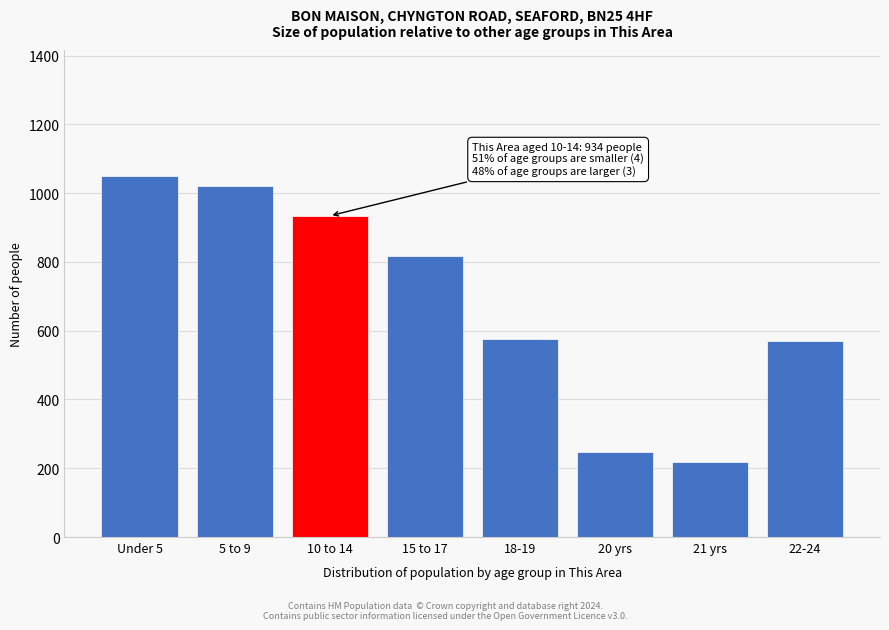

What is the sum of the values at Under 5 and 18-19?

1624